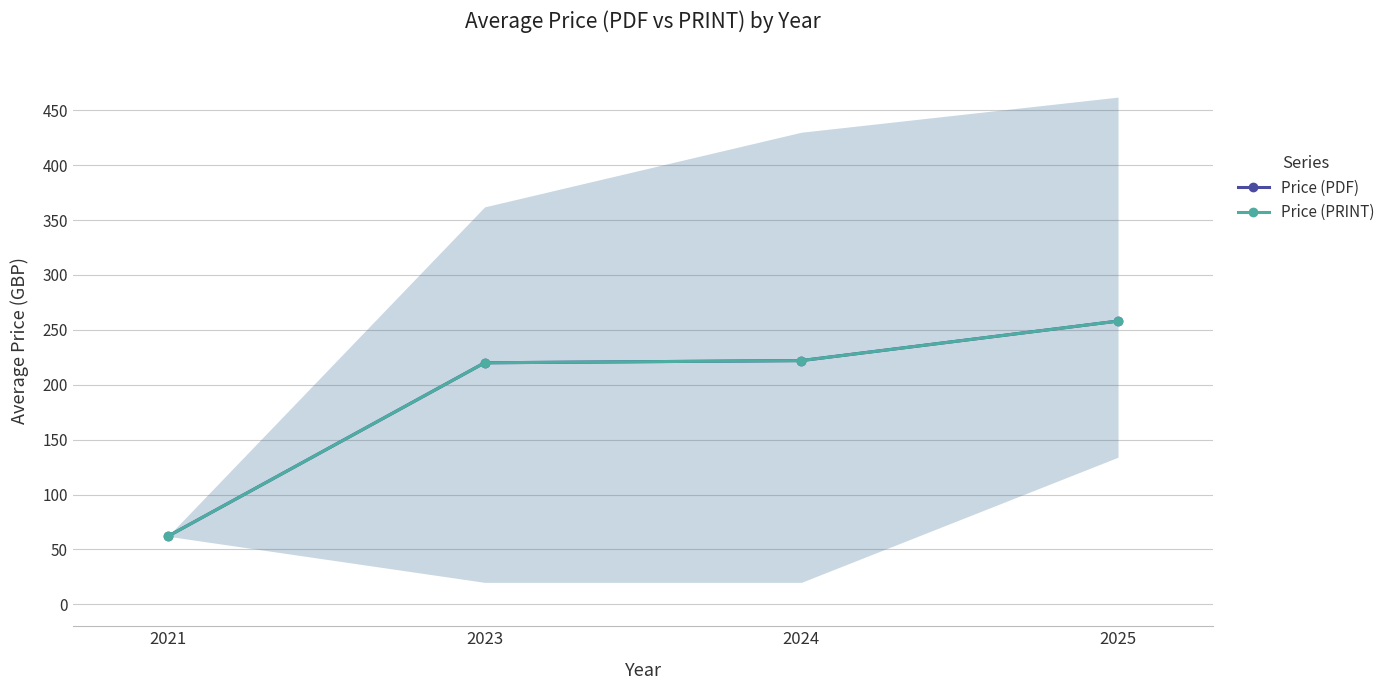

What is the total value across all series at 2023?

440